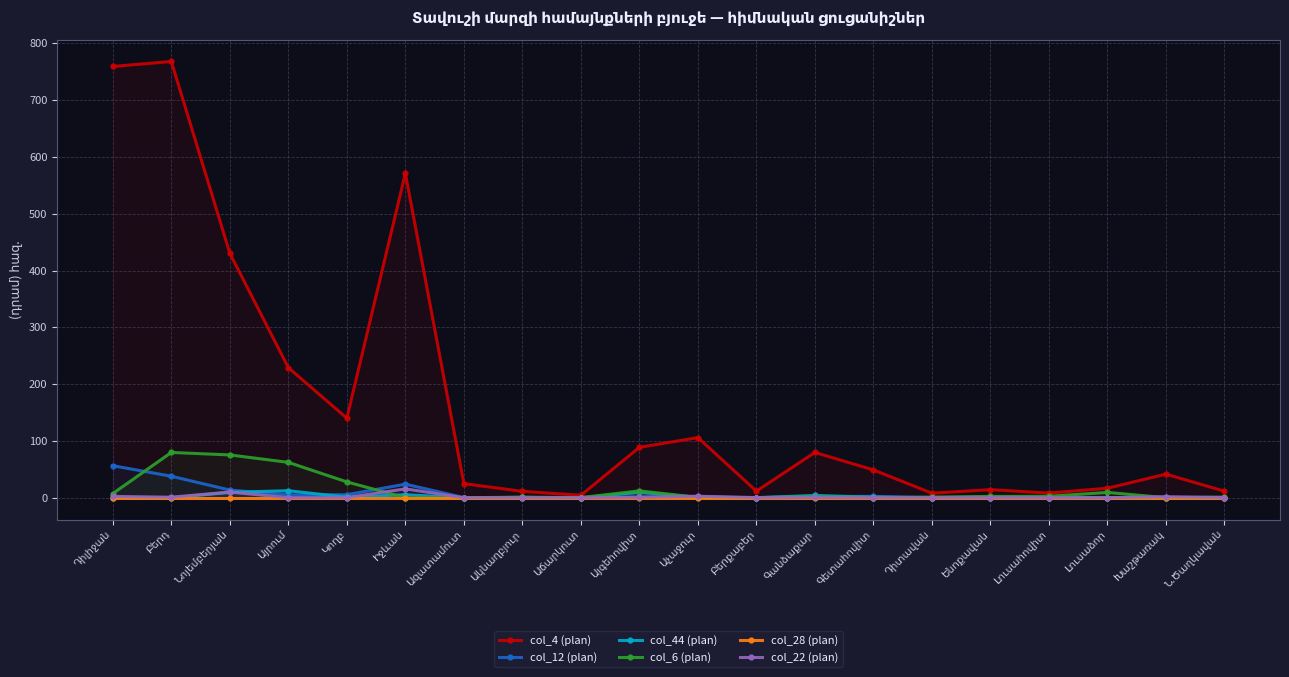

Is it true that col_28 (plan) equals 0.0 at Բերդ?

True